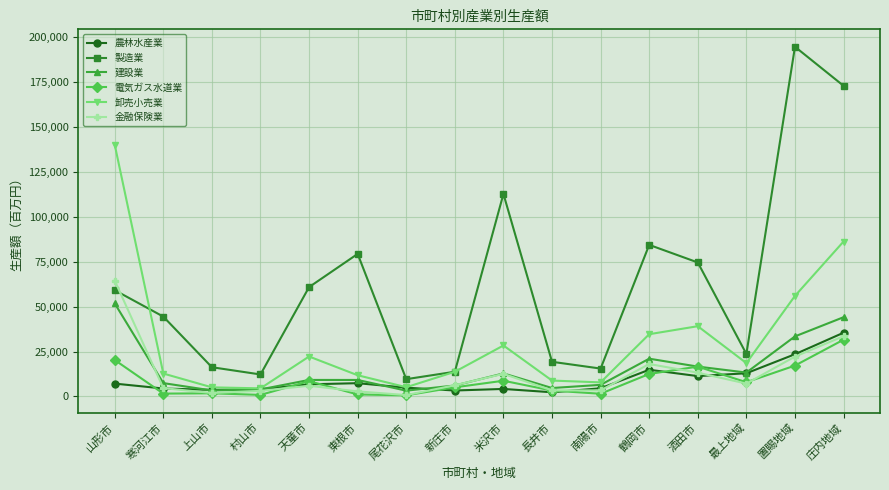

At which category is the sum across all series the highest?

庄内地域